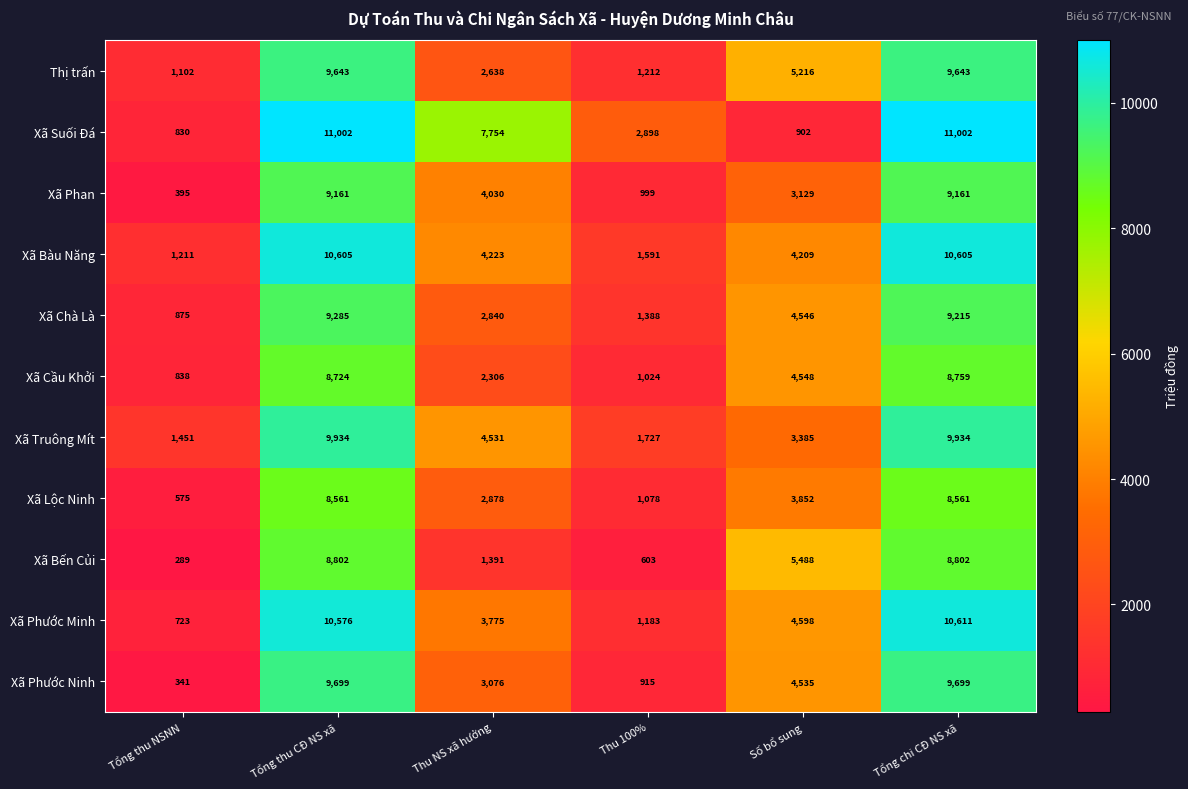

What is the total value across all series at Thu NS xã hưởng?

39442